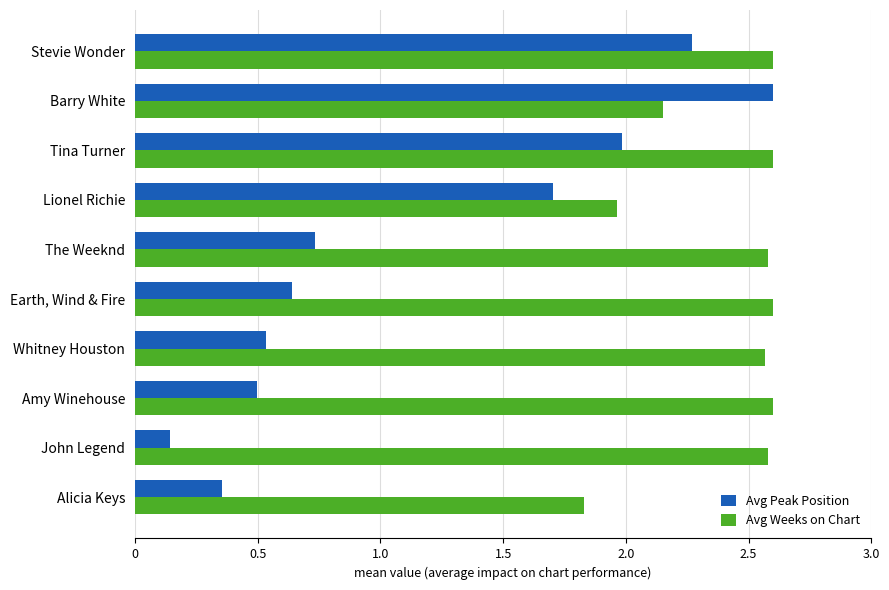

Which series has the widest spread of values?

Avg Peak Position